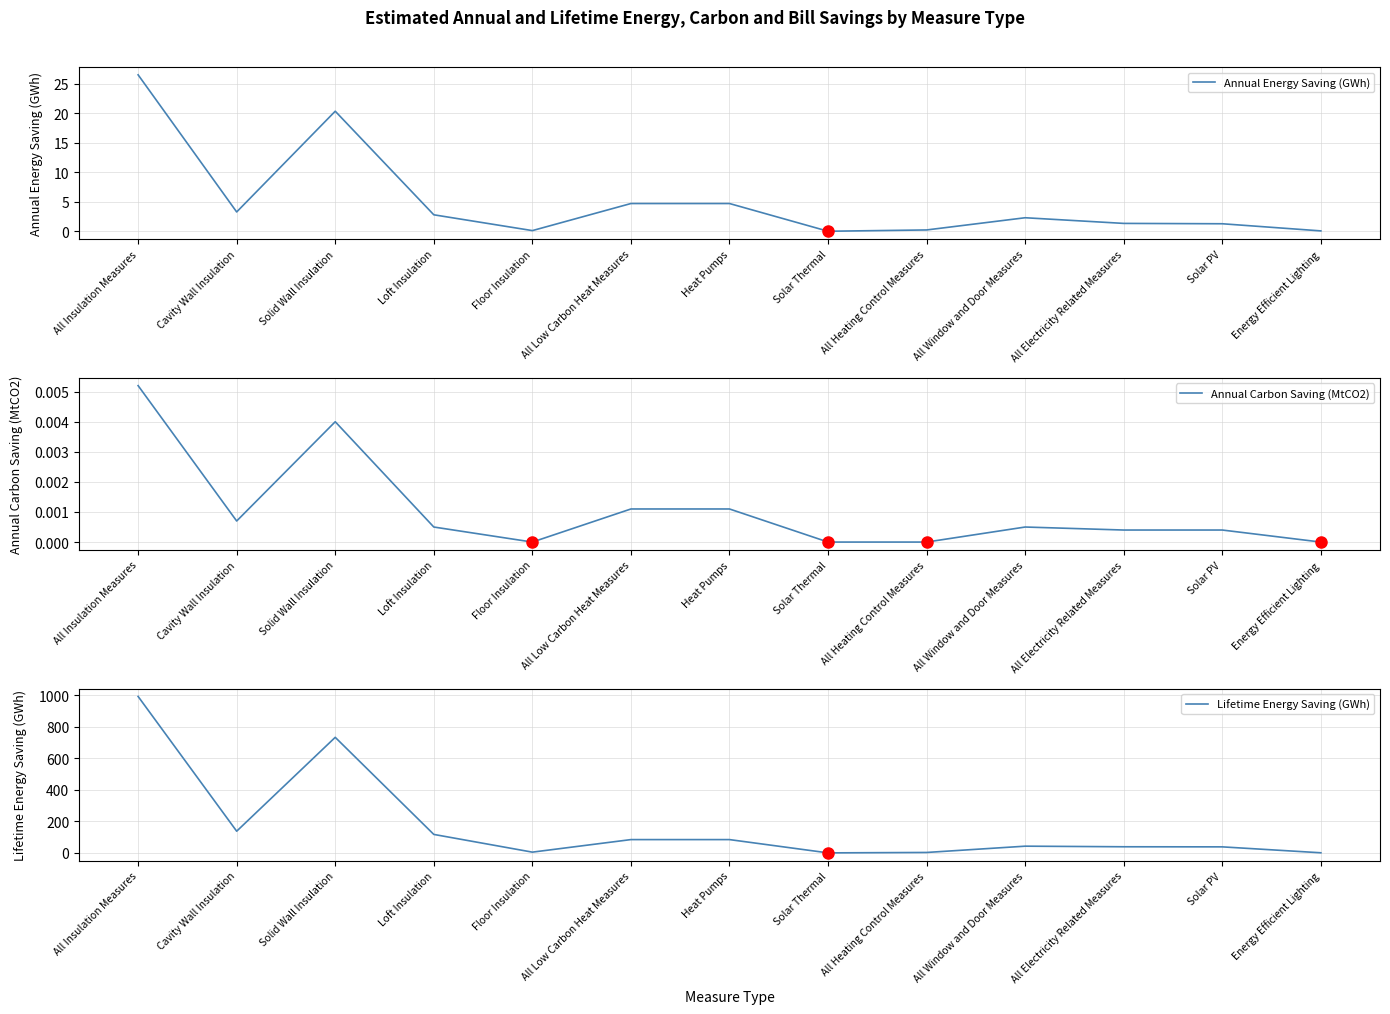

True or false: Annual Energy Saving (GWh) has a value of 4.7 at All Low Carbon Heat Measures.

True